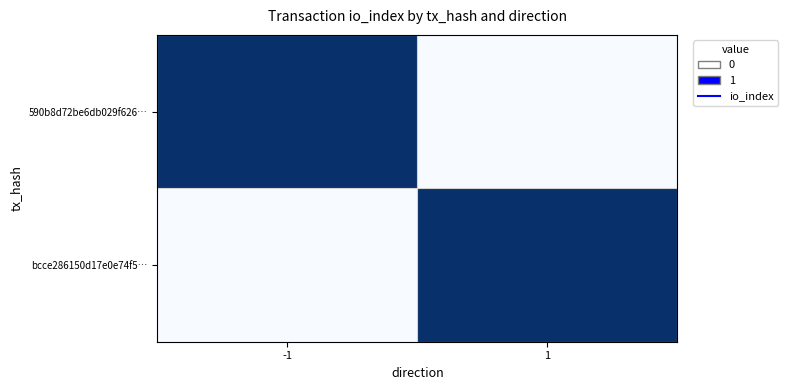

Reading right to left, what are all the values shown in this chart?

590b8d72be6db029f626…: 1=0	-1=1
bcce286150d17e0e74f5…: 1=1	-1=0